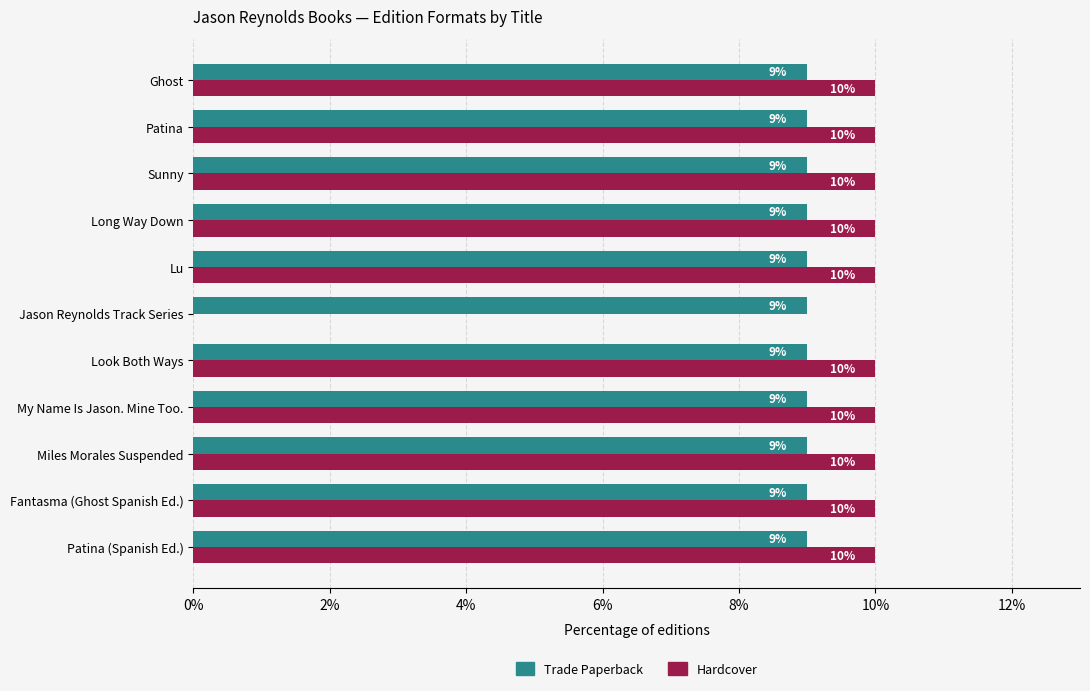

What are all the series names shown in the legend?

Trade Paperback, Hardcover